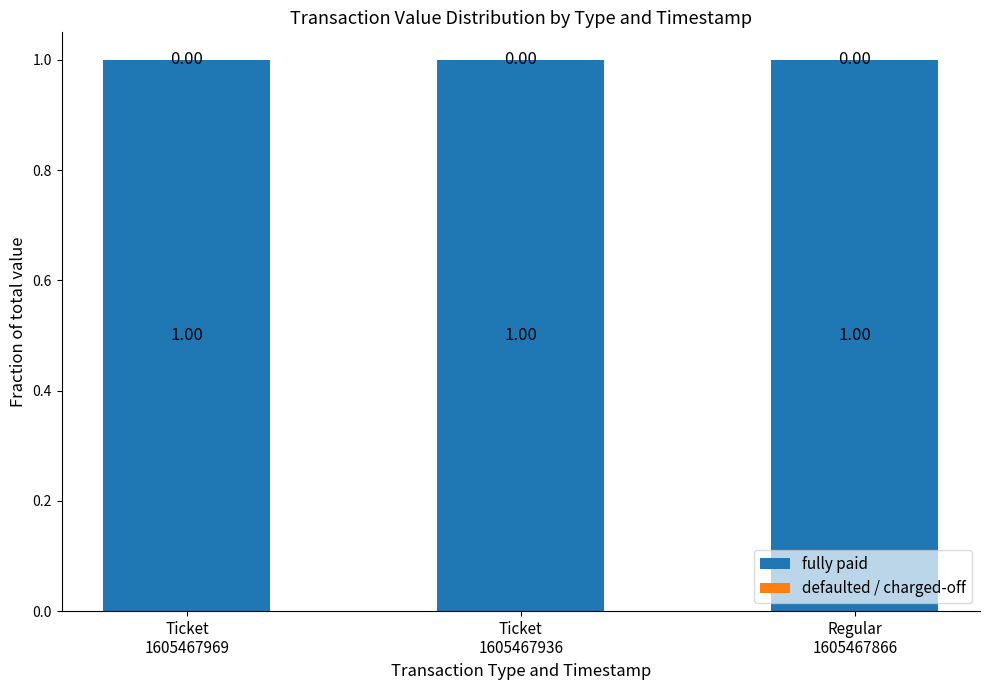

What are all the series names shown in the legend?

fully paid, defaulted / charged-off